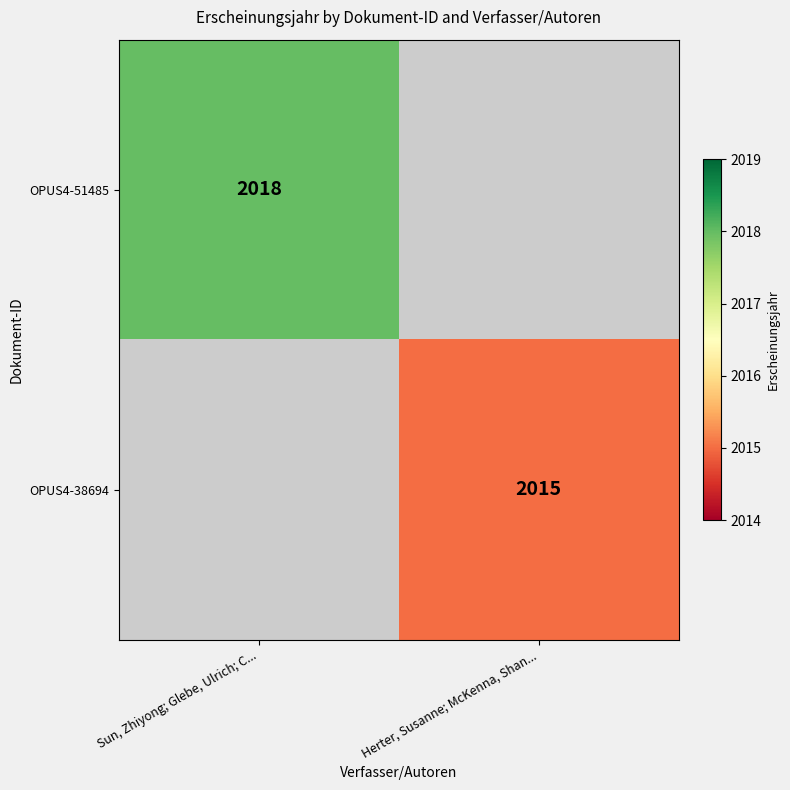

Is the value of OPUS4-38694 at Herter, Susanne; McKenna, Shan... greater than the value of OPUS4-51485 at Sun, Zhiyong; Glebe, Ulrich; C...?

No